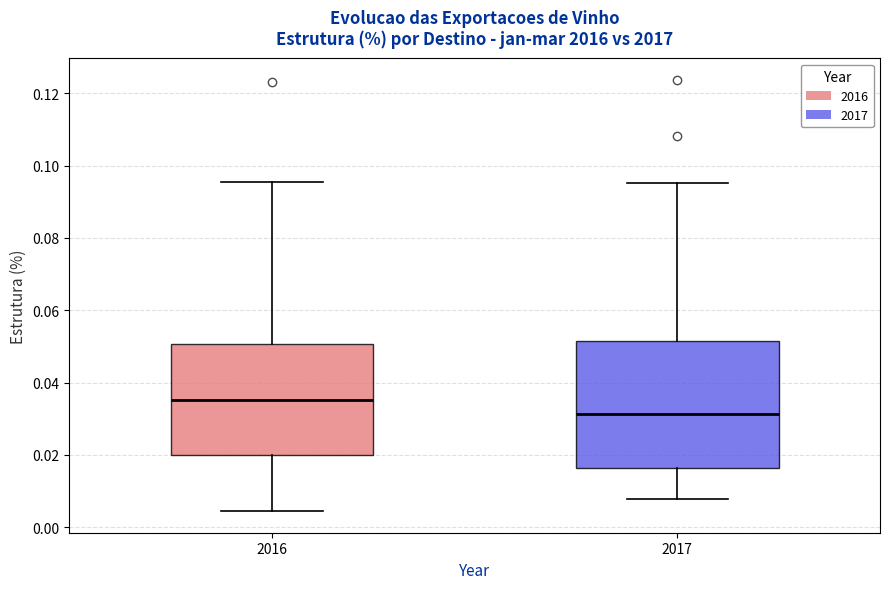

Reading left to right, read every box against the y-axis: the position of its median line, the range the box covers, and the ends of its whiskers. The values are not printed on the chart, so give them approximately, as read against the axis.

2016: median 0.036, box 0.020 to 0.050, whiskers 0.004 to 0.096
2017: median 0.032, box 0.016 to 0.052, whiskers 0.008 to 0.096